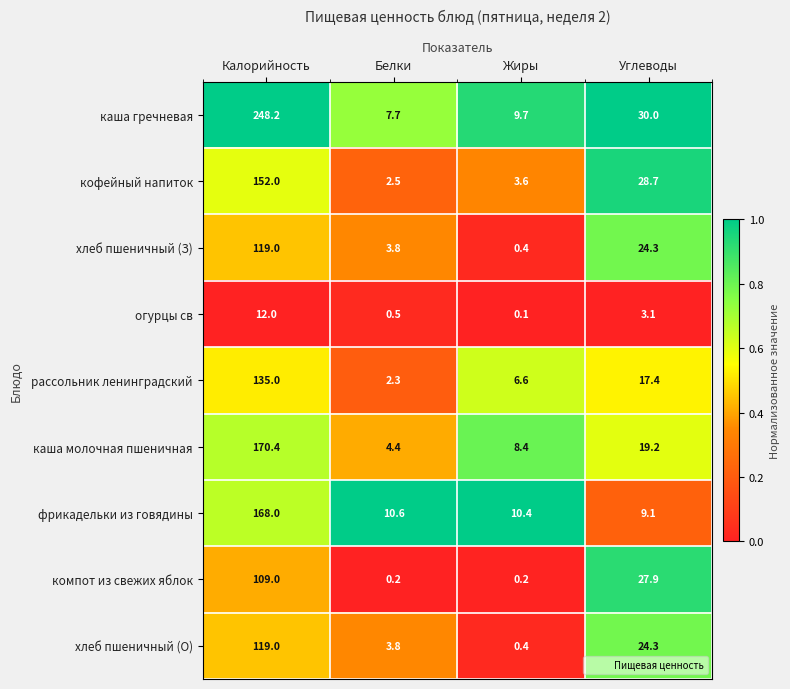

What is the spread (max minus min) of values at Белки?

10.4